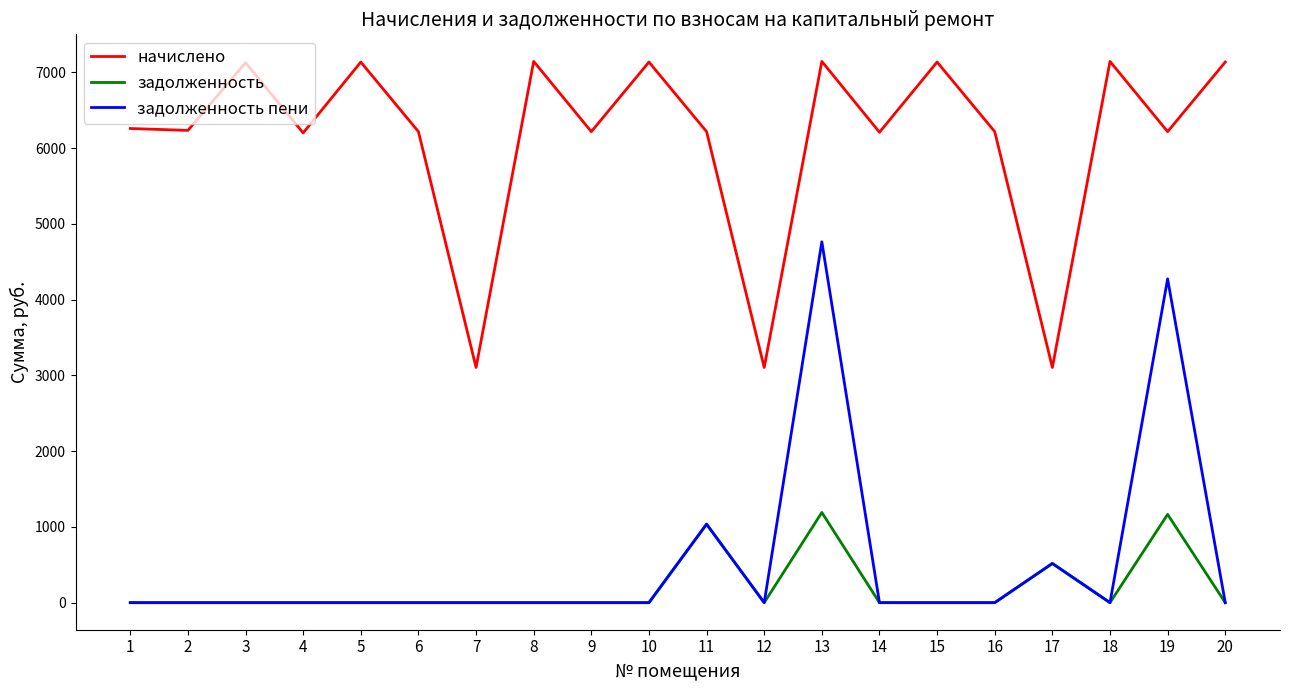

Rank the series by their maximum value, from lowest to highest.

задолженность, задолженность пени, начислено